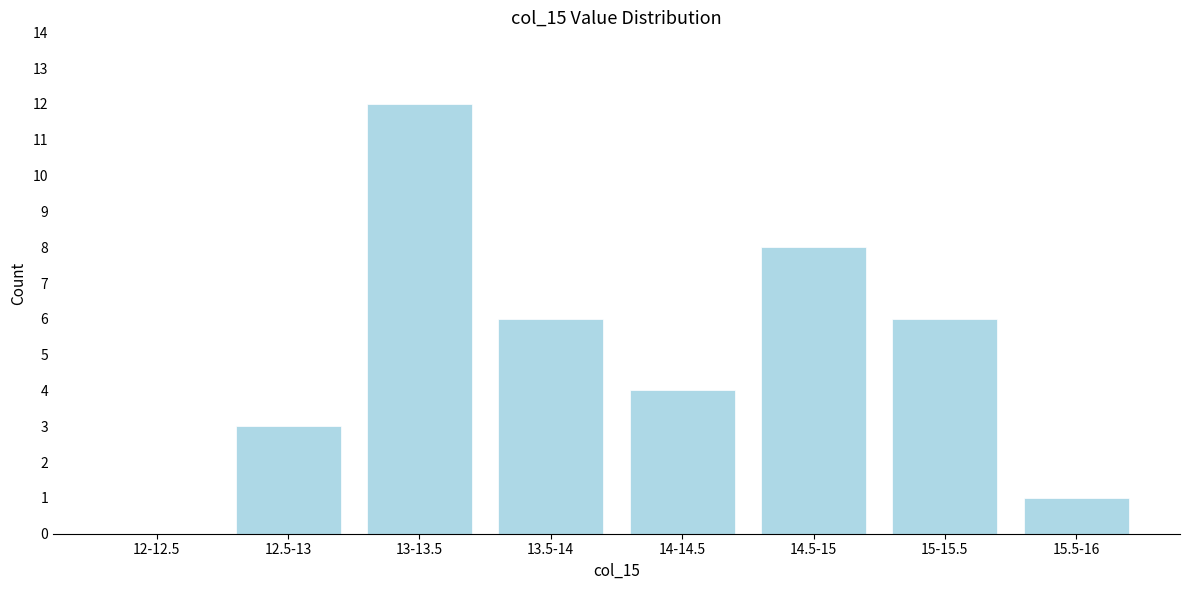

Reading left to right, list all the values displayed in this chart.

12-12.5=0	12.5-13=3	13-13.5=12	13.5-14=6	14-14.5=4	14.5-15=8	15-15.5=6	15.5-16=1